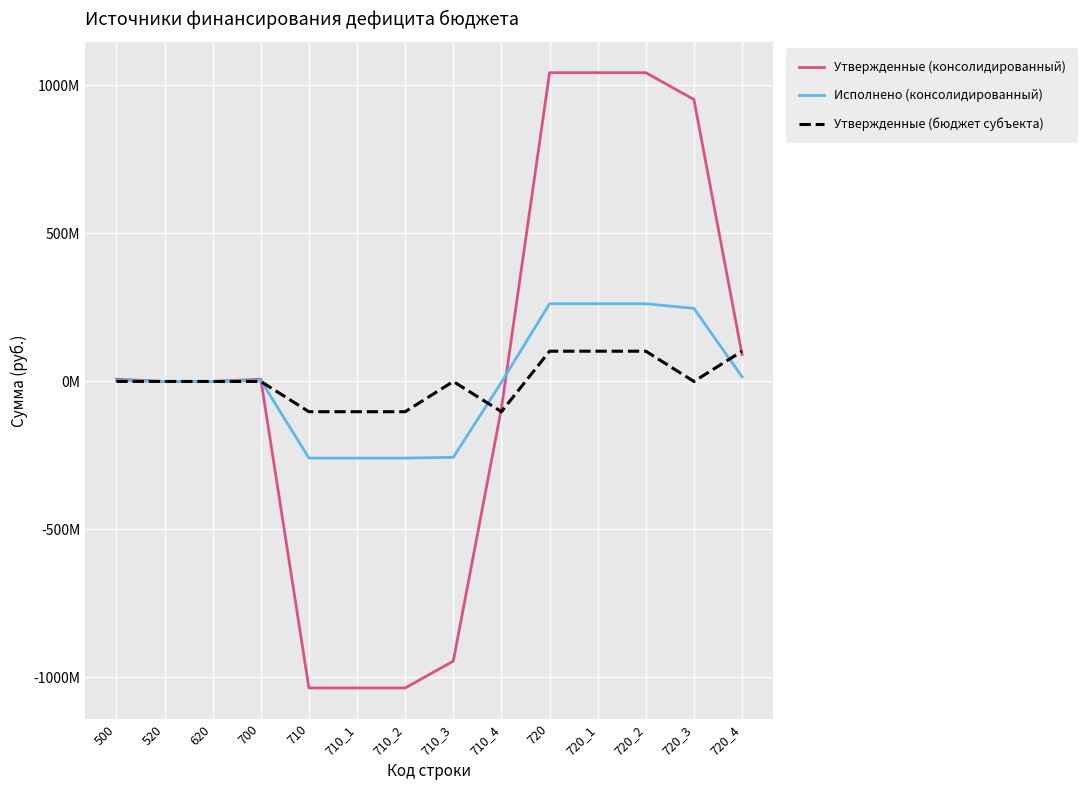

How many intersections are there between Утвержденные (бюджет субъекта) and Исполнено (консолидированный)?

3